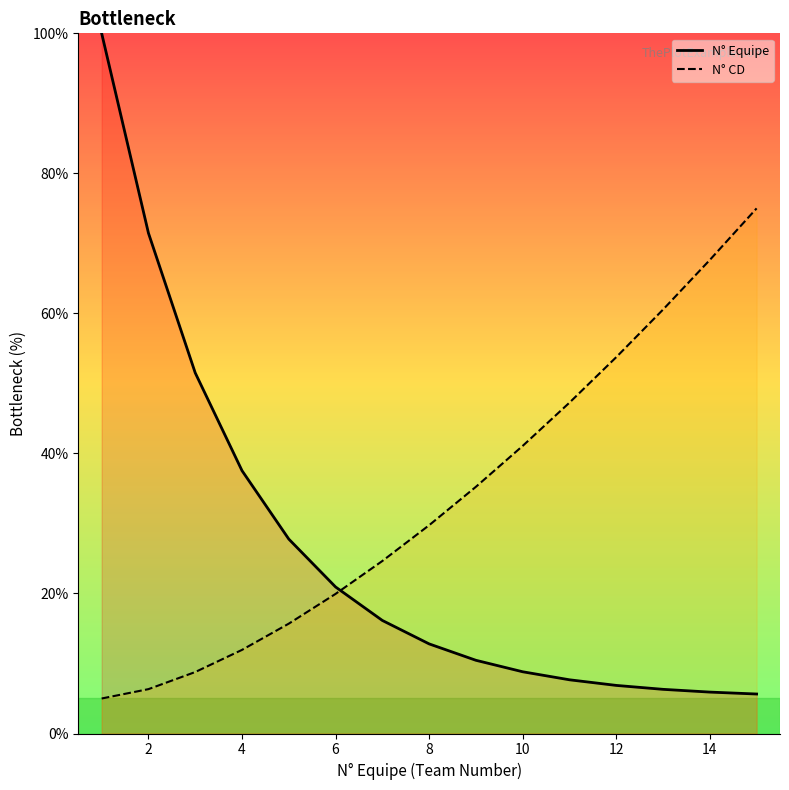

What is the total value across all series at 2?

77.8